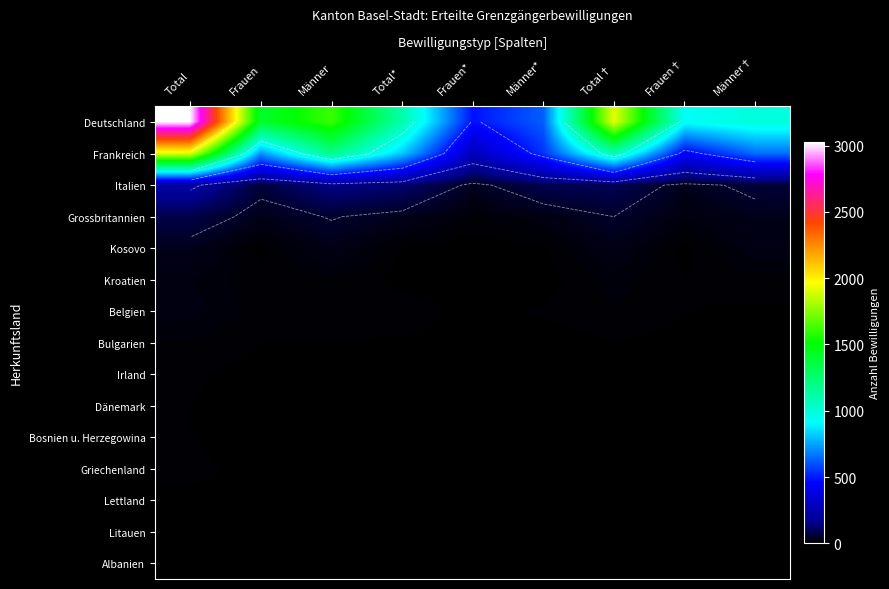

What is the sum of the Deutschland values at Männer† and Total*?

2100